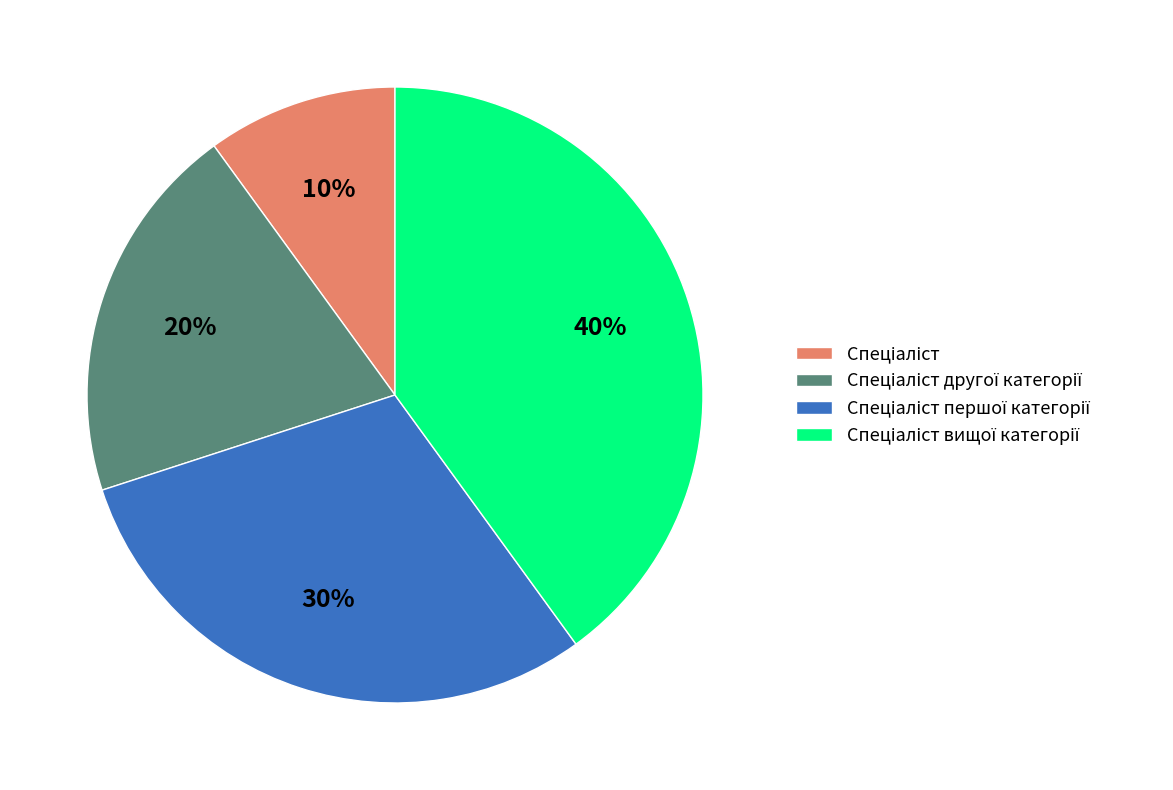

Is there any slice that represents more than half of the pie?

No